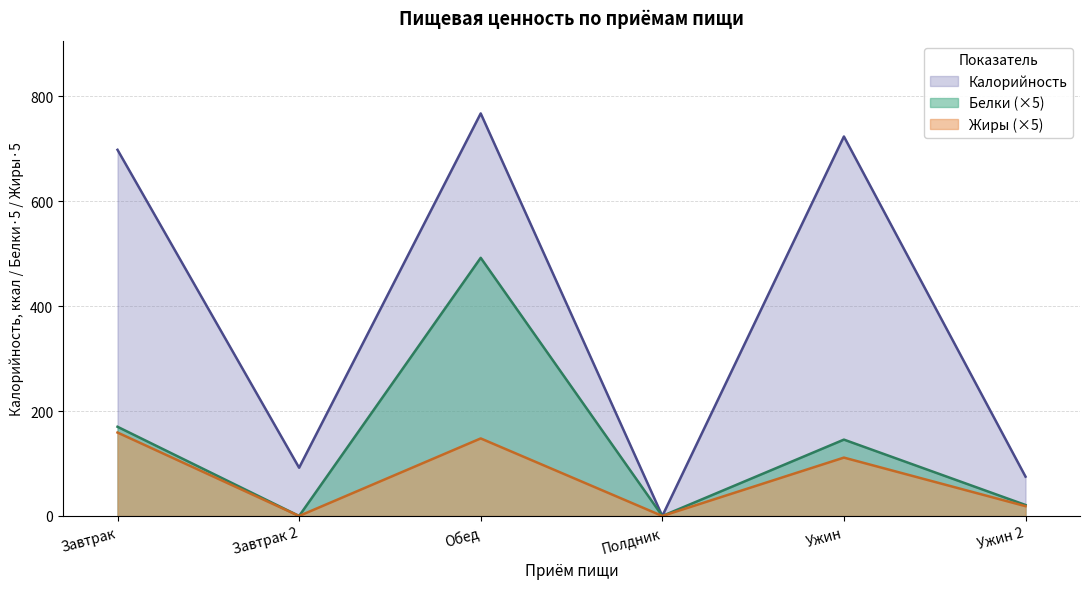

Which label corresponds to the largest value in the chart?

Обед